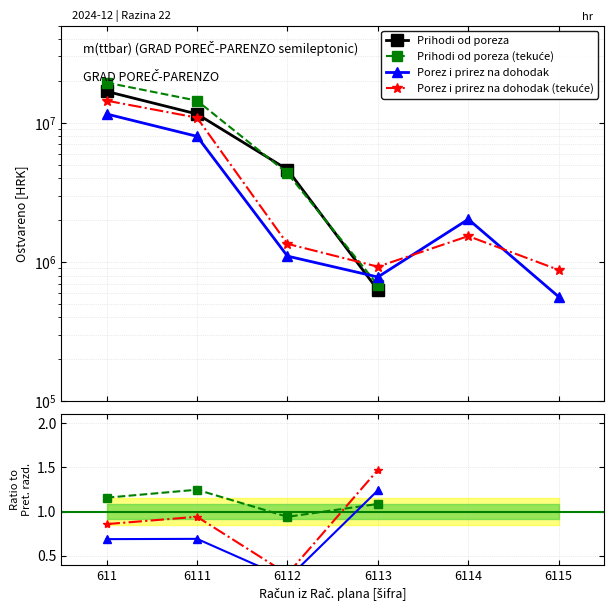

How many values in the Porez i prirez na dohodak (tekuće) series are below 1?

3